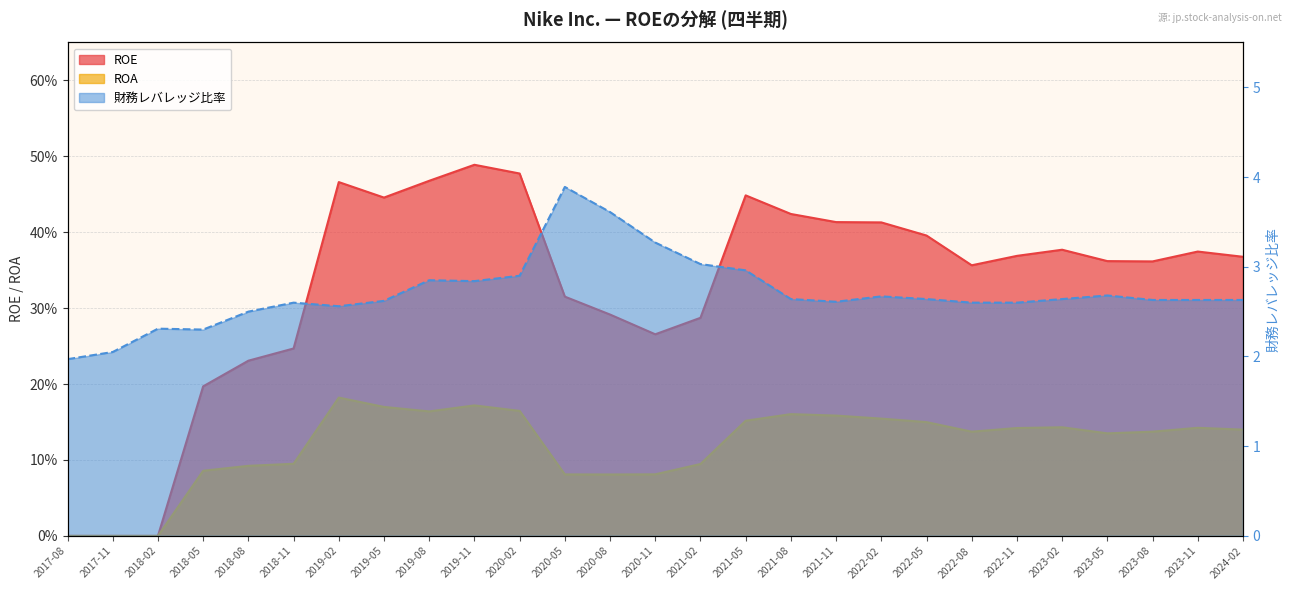

Reading left to right, what are all the values shown in this chart?

ROE: 2017-08=0.0	2017-11=0.0	2018-02=0.0	2018-05=0.2	2018-08=0.2	2018-11=0.2	2019-02=0.5	2019-05=0.4	2019-08=0.5	2019-11=0.5	2020-02=0.5	2020-05=0.3	2020-08=0.3	2020-11=0.3	2021-02=0.3	2021-05=0.4	2021-08=0.4	2021-11=0.4	2022-02=0.4	2022-05=0.4	2022-08=0.4	2022-11=0.4	2023-02=0.4	2023-05=0.4	2023-08=0.4	2023-11=0.4	2024-02=0.4
ROA: 2017-08=0.0	2017-11=0.0	2018-02=0.0	2018-05=0.1	2018-08=0.1	2018-11=0.1	2019-02=0.2	2019-05=0.2	2019-08=0.2	2019-11=0.2	2020-02=0.2	2020-05=0.1	2020-08=0.1	2020-11=0.1	2021-02=0.1	2021-05=0.2	2021-08=0.2	2021-11=0.2	2022-02=0.2	2022-05=0.1	2022-08=0.1	2022-11=0.1	2023-02=0.1	2023-05=0.1	2023-08=0.1	2023-11=0.1	2024-02=0.1
財務レバレッジ比率: 2017-08=2.0	2017-11=2.0	2018-02=2.3	2018-05=2.3	2018-08=2.5	2018-11=2.6	2019-02=2.6	2019-05=2.6	2019-08=2.9	2019-11=2.8	2020-02=2.9	2020-05=3.9	2020-08=3.6	2020-11=3.3	2021-02=3.0	2021-05=3.0	2021-08=2.6	2021-11=2.6	2022-02=2.7	2022-05=2.6	2022-08=2.6	2022-11=2.6	2023-02=2.6	2023-05=2.7	2023-08=2.6	2023-11=2.6	2024-02=2.6